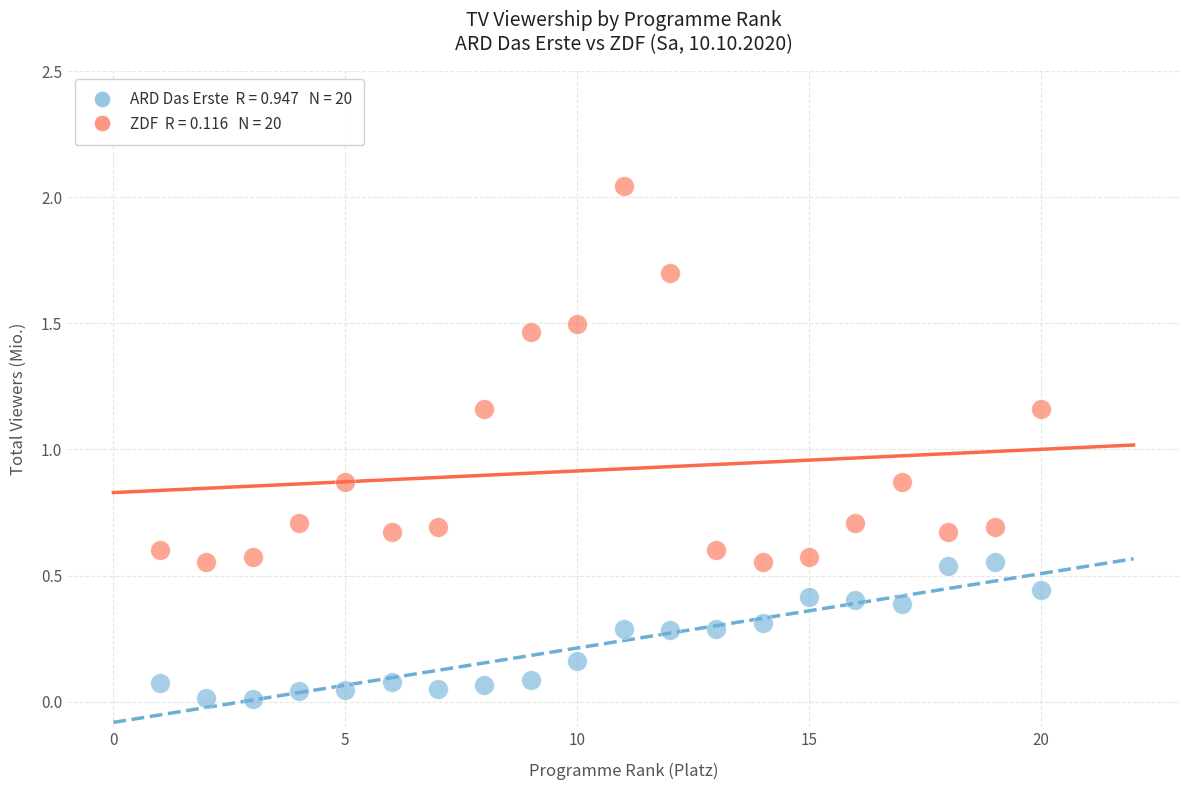

Across all data points, what is the range of X values (max minus min)?

19.0